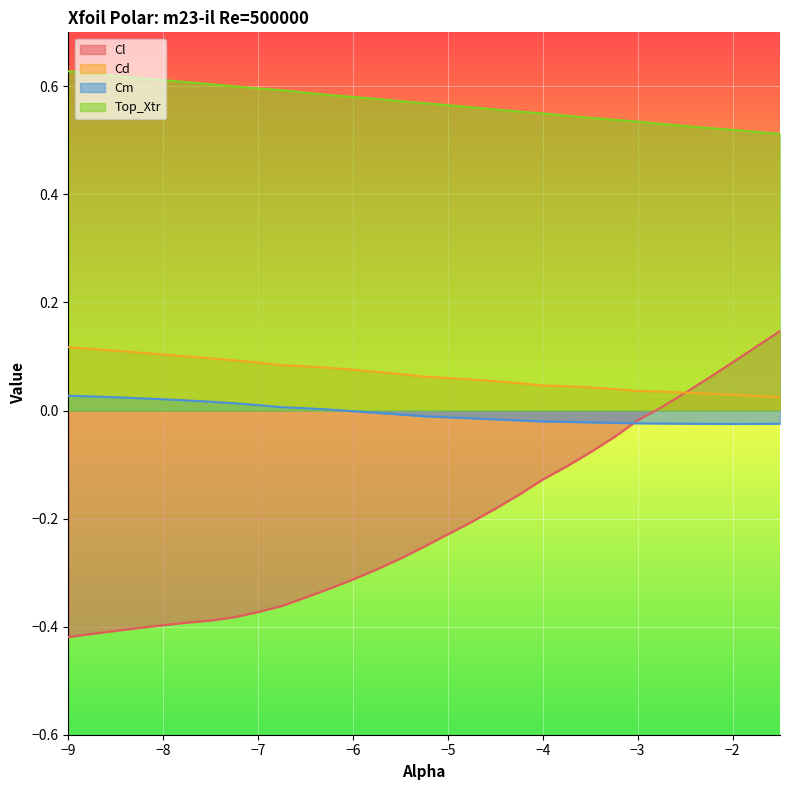

What is the value of the Top_Xtr point at the 21st from the left?

0.5